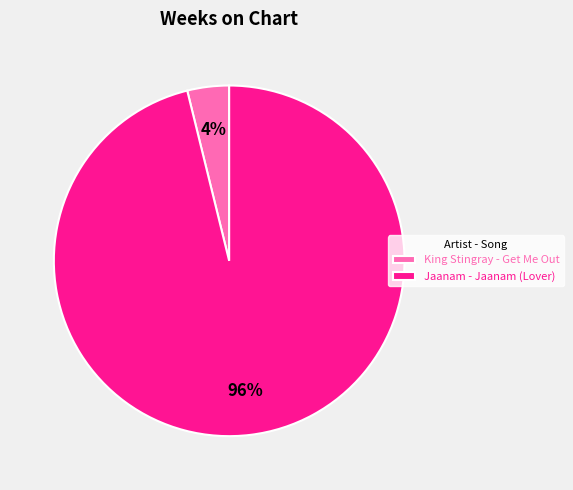

Rank the categories by value from lowest to highest.

King Stingray - Get Me Out, Jaanam - Jaanam (Lover)